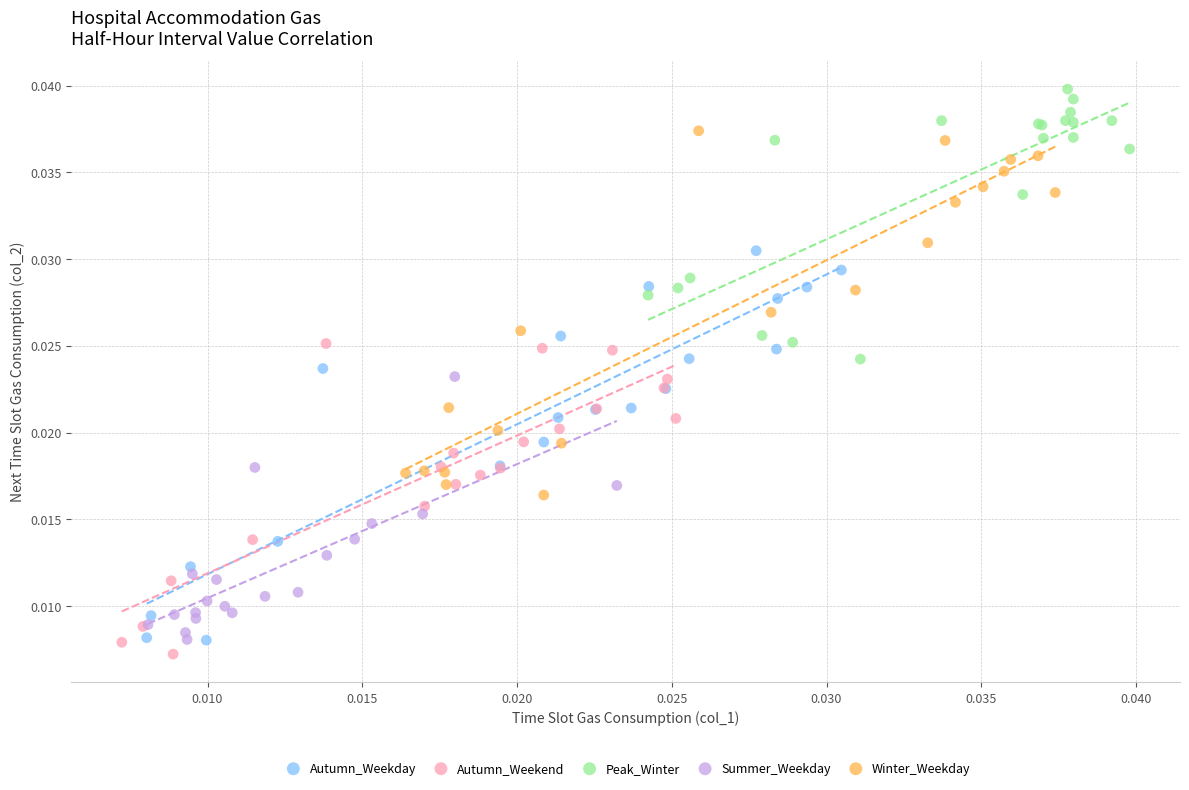

What are all the series names shown in the legend?

Autumn_Weekday, Autumn_Weekend, Peak_Winter, Summer_Weekday, Winter_Weekday